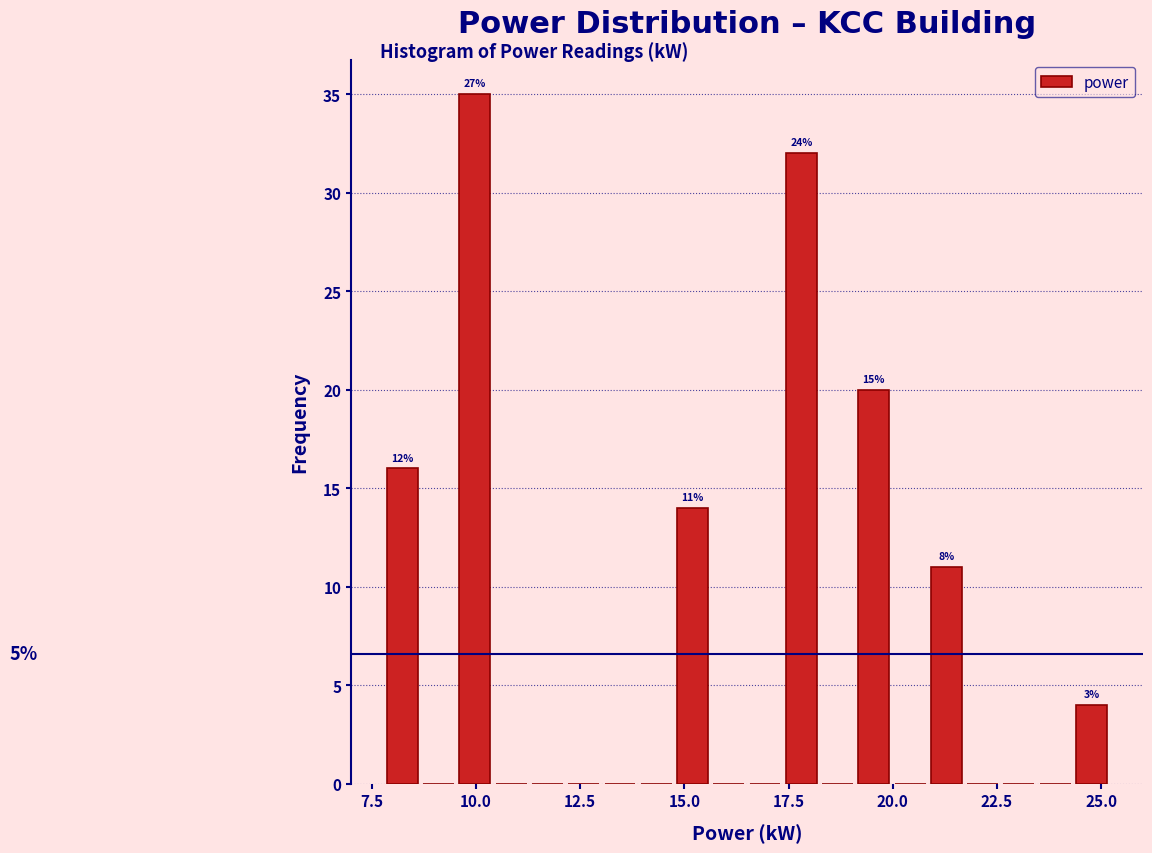

Read against the x-axis, roughly where is the centre of the tallest bar?

10.0